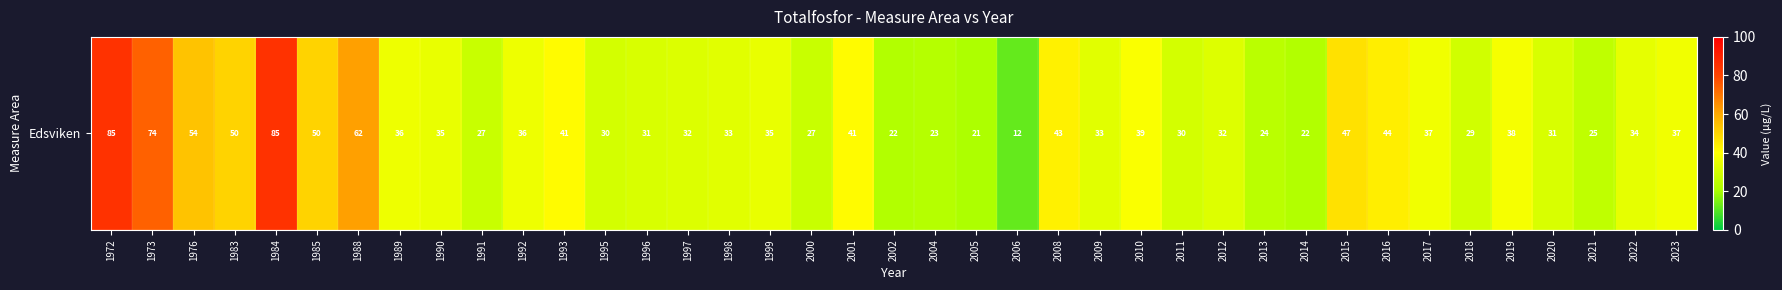

Reading left to right, extract all data points from this chart.

85.0	74.0	54.0	50.0	85.0	50.0	62.0	36.0	35.0	27.0	36.0	41.0	30.0	31.0	32.0	33.0	35.0	27.0	41.0	22.0	23.0	21.0	12.0	43.0	33.0	39.0	30.0	32.1	24.0	22.0	47.0	44.0	37.0	29.0	38.0	31.0	25.0	34.0	37.0